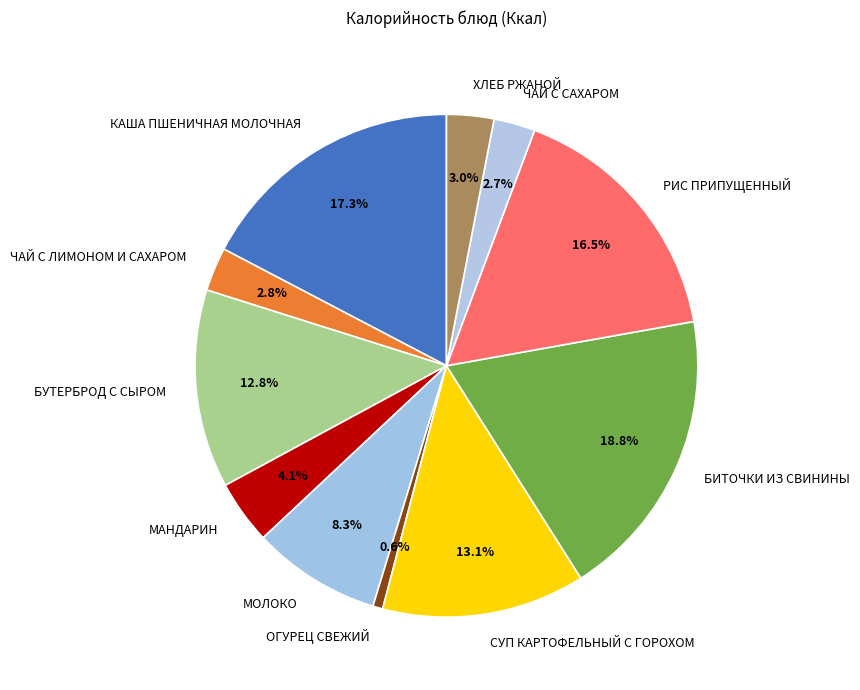

Is МОЛОКО the majority of the pie?

No